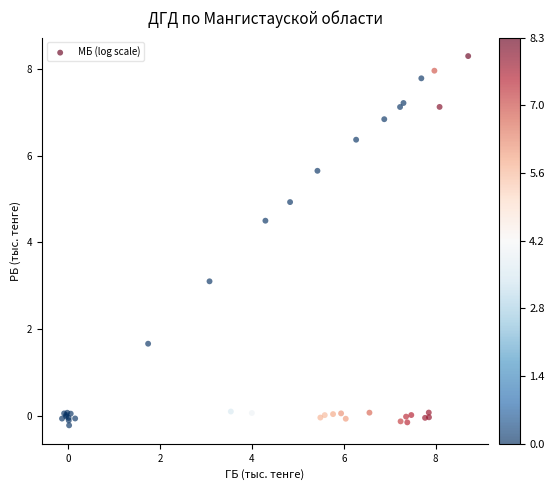

What Y value in the scatter plot is closest to 4?

4.5